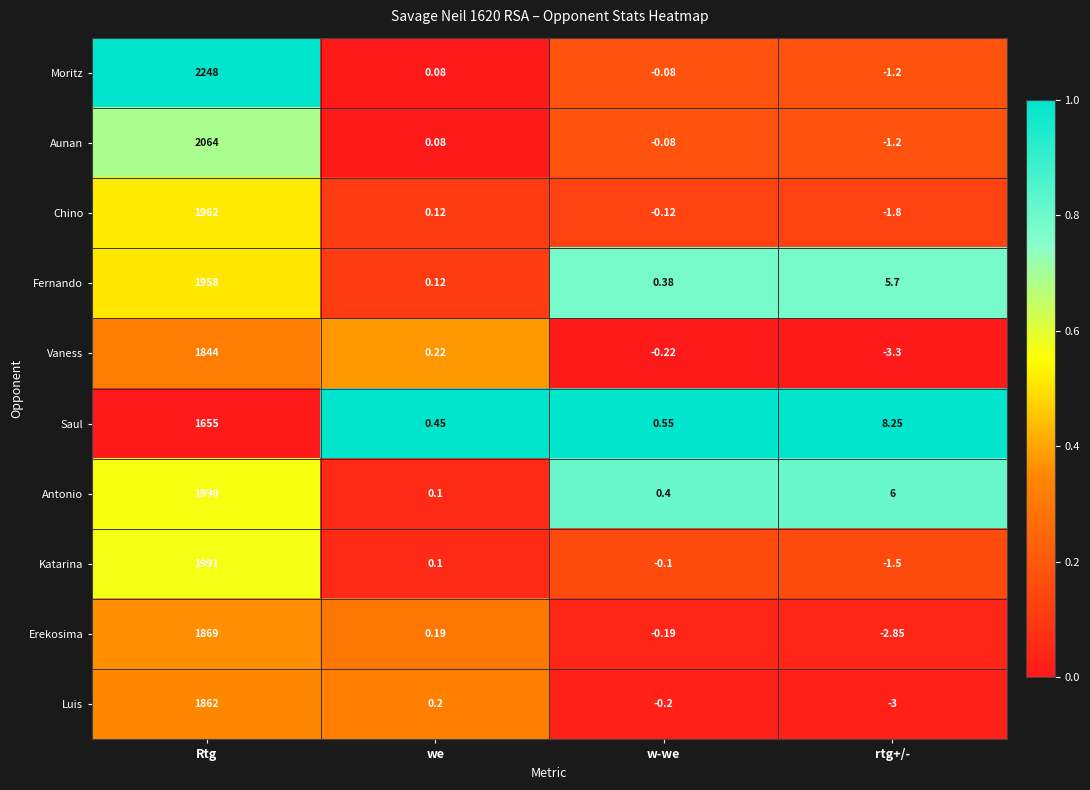

At which category is the sum across all series the highest?

Rtg